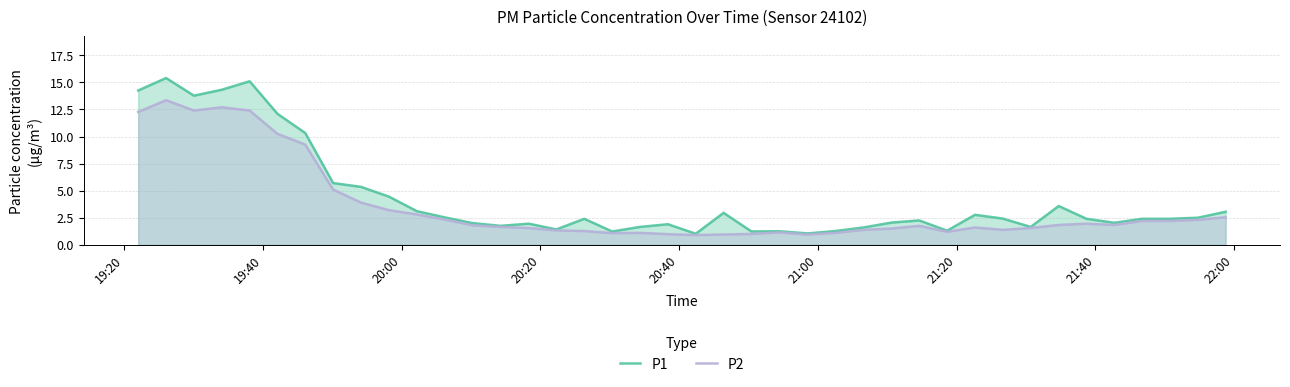

Reading right to left, transcribe all the data shown in this chart.

P1: 3.0	2.5	2.4	2.4	2.0	2.4	3.6	1.6	2.4	2.8	1.3	2.2	2.0	1.6	1.3	1.1	1.2	1.2	3.0	1.0	1.9	1.6	1.2	2.4	1.4	1.9	1.8	2.0	2.5	3.1	4.5	5.3	5.7	10.3	12.1	15.1	14.3	13.8	15.4	14.2
P2: 2.5	2.3	2.2	2.2	1.8	1.9	1.8	1.6	1.4	1.6	1.2	1.8	1.5	1.4	1.1	0.9	1.1	1.0	0.9	0.9	1.0	1.1	1.1	1.3	1.3	1.6	1.6	1.8	2.3	2.8	3.2	3.9	5.1	9.2	10.2	12.4	12.7	12.4	13.3	12.3